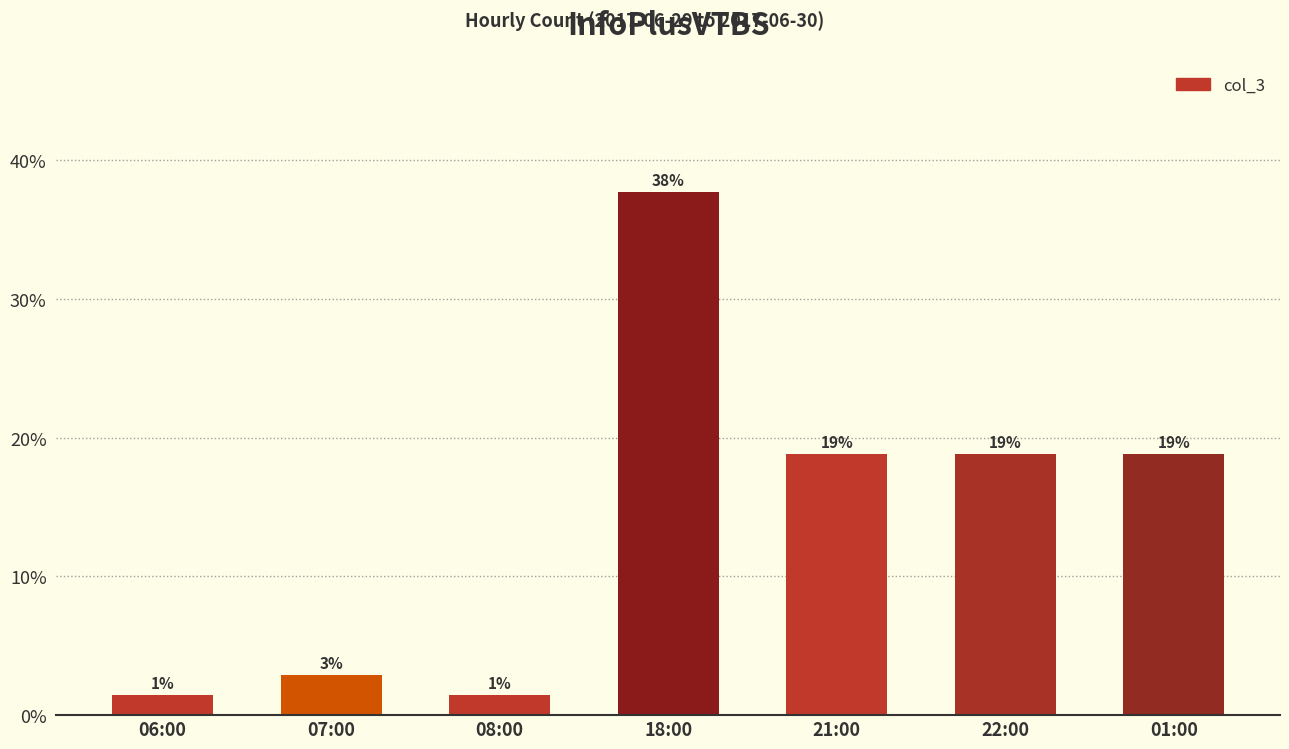

What is the ratio of the value at 18:00 to the value at 21:00?

2.0